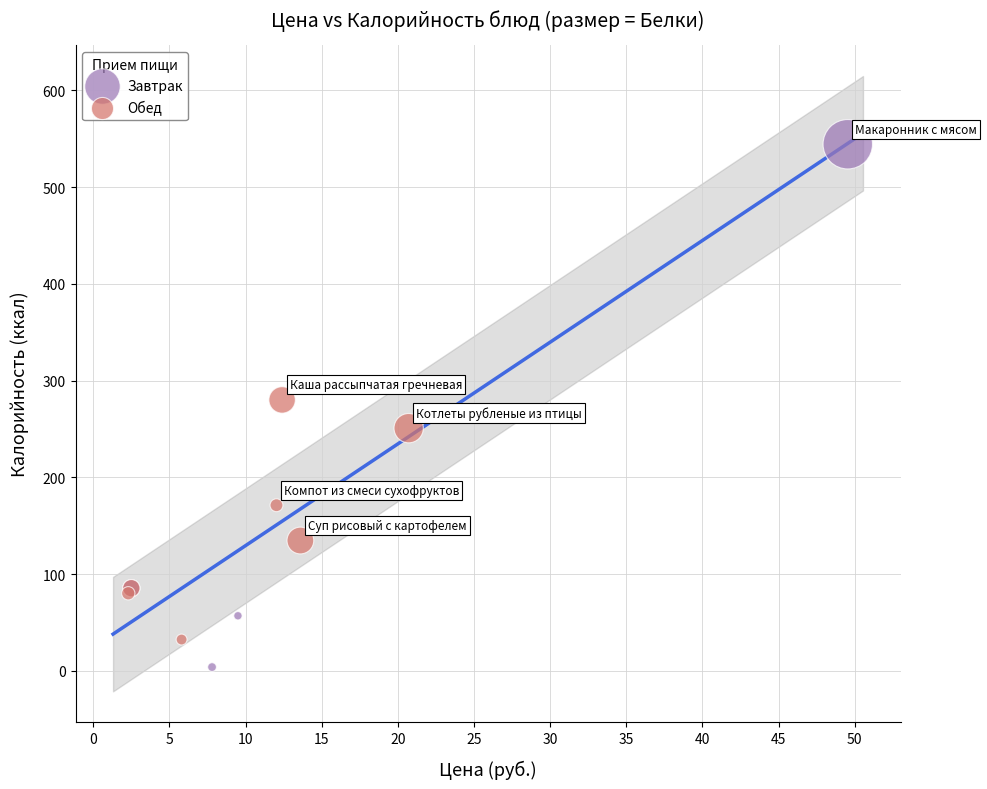

Which series has the largest Y range (max minus min)?

Завтрак